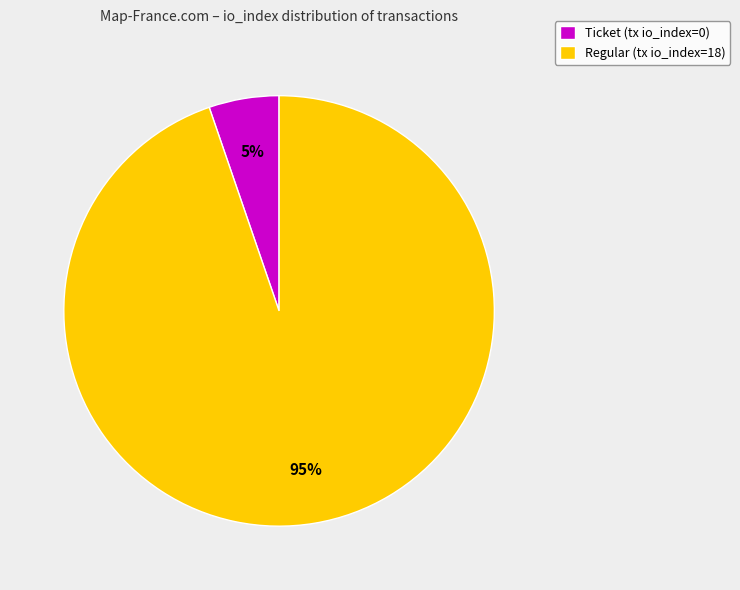

Is the sum of Regular (tx io_index=18) and Ticket (tx io_index=0) greater than half?

Yes